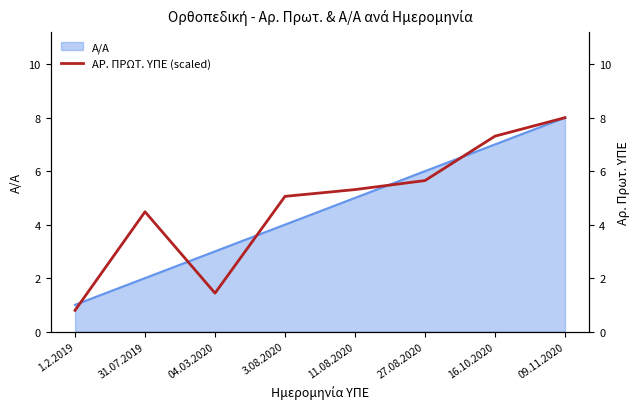

True or false: the data shows 6.6 at 3.08.2020.

False